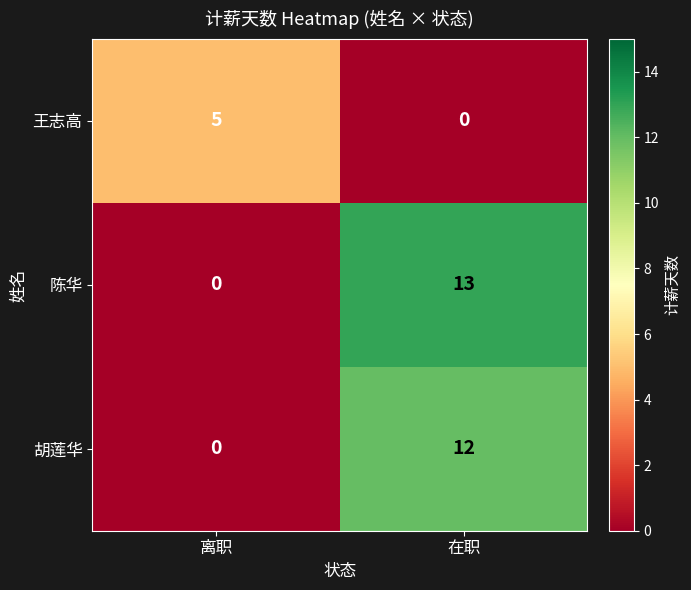

Is it true that 胡莲华 equals 0 at 离职?

True